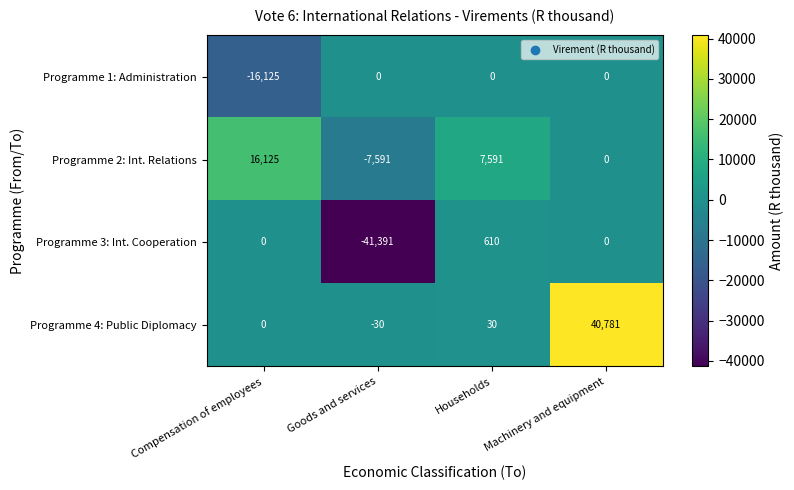

The Programme 4: Public Diplomacy series shows 12673 at Machinery and equipment. True or false?

False